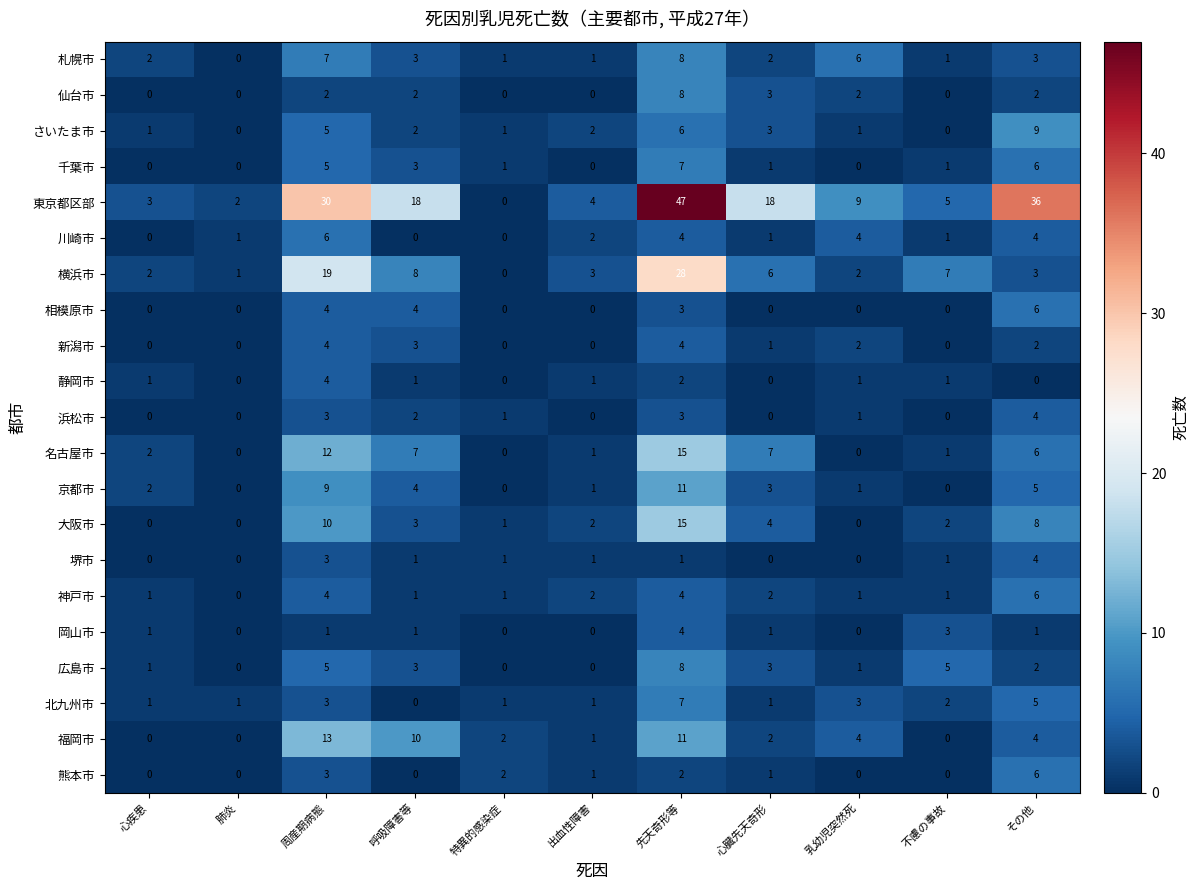

Which series has the widest spread of values?

東京都区部